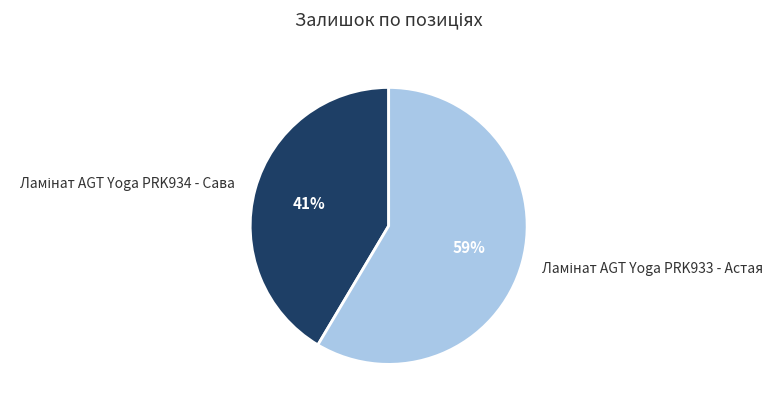

Count the number of slices in the pie.

2